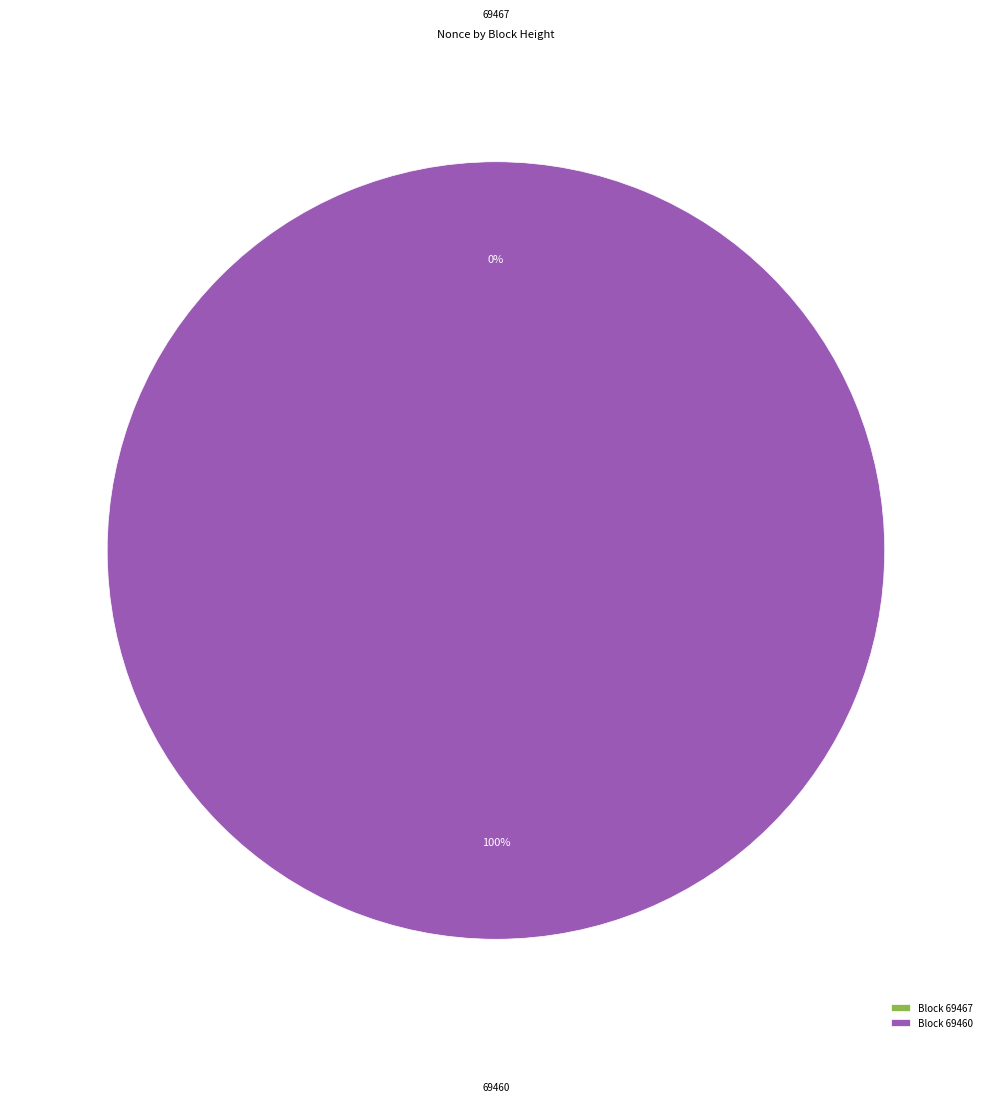

Is there any slice that represents more than half of the pie?

Yes